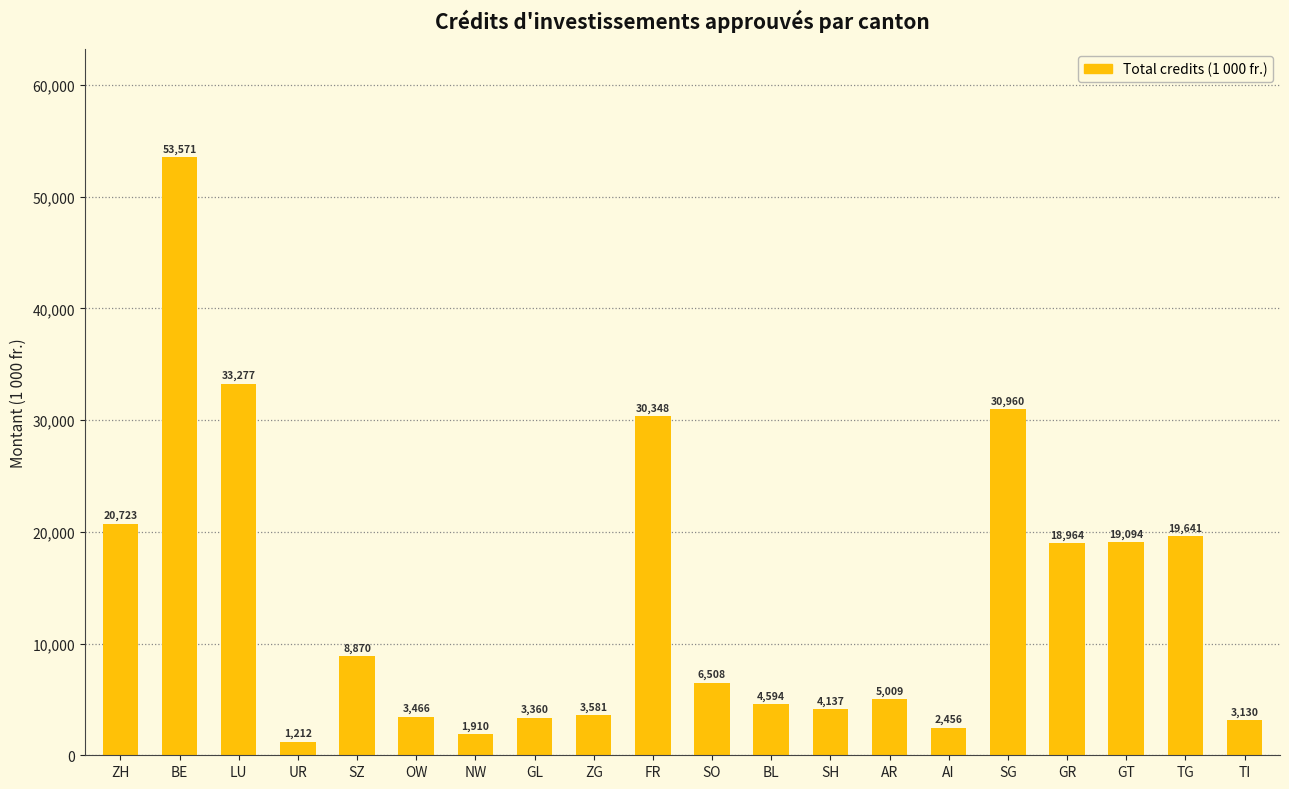

Approximately how many times larger is the value at BL compared to SO?

0.7